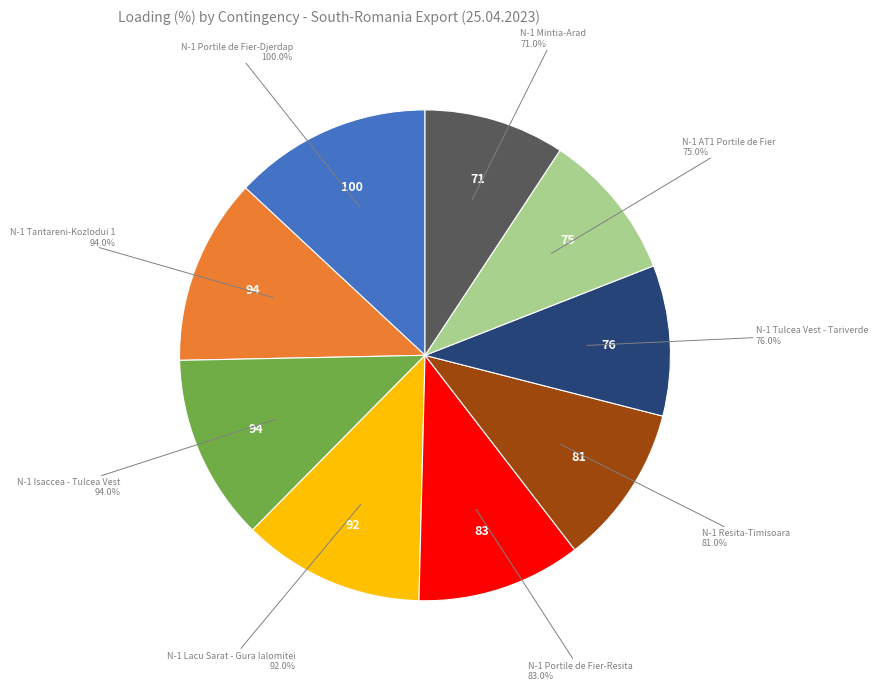

The N-1 Tantareni-Kozlodui 1 slice represents 12% of the pie. True or false?

True